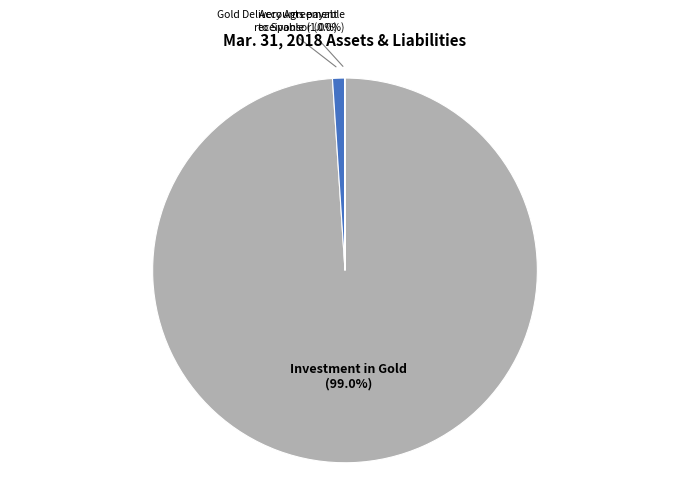

Which category has the biggest portion of the pie?

Investment in Gold